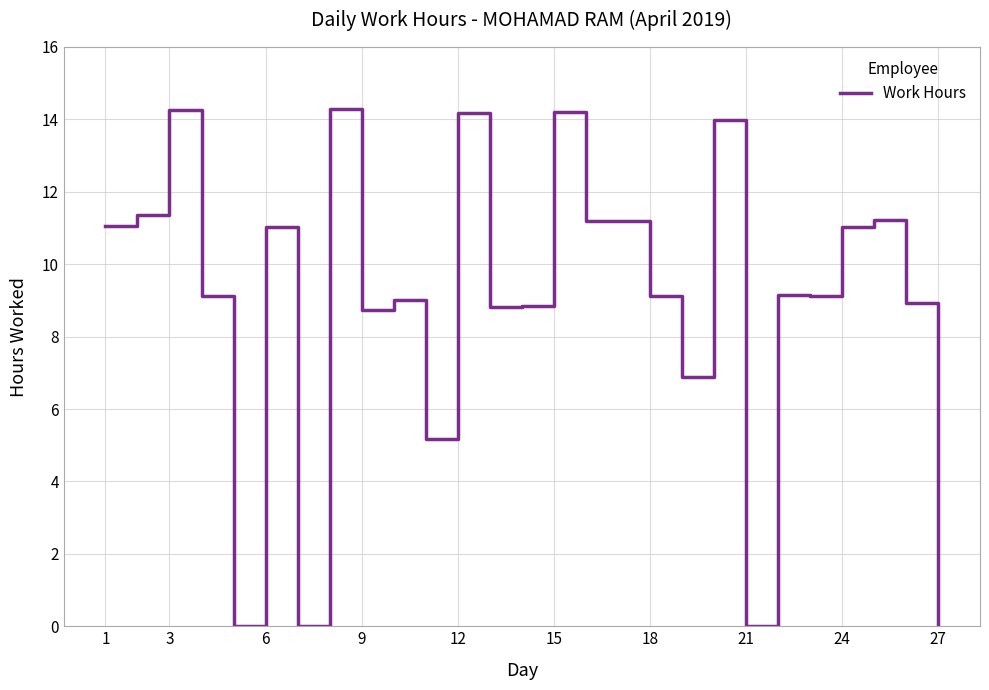

What is the maximum value shown in the chart?

14.3